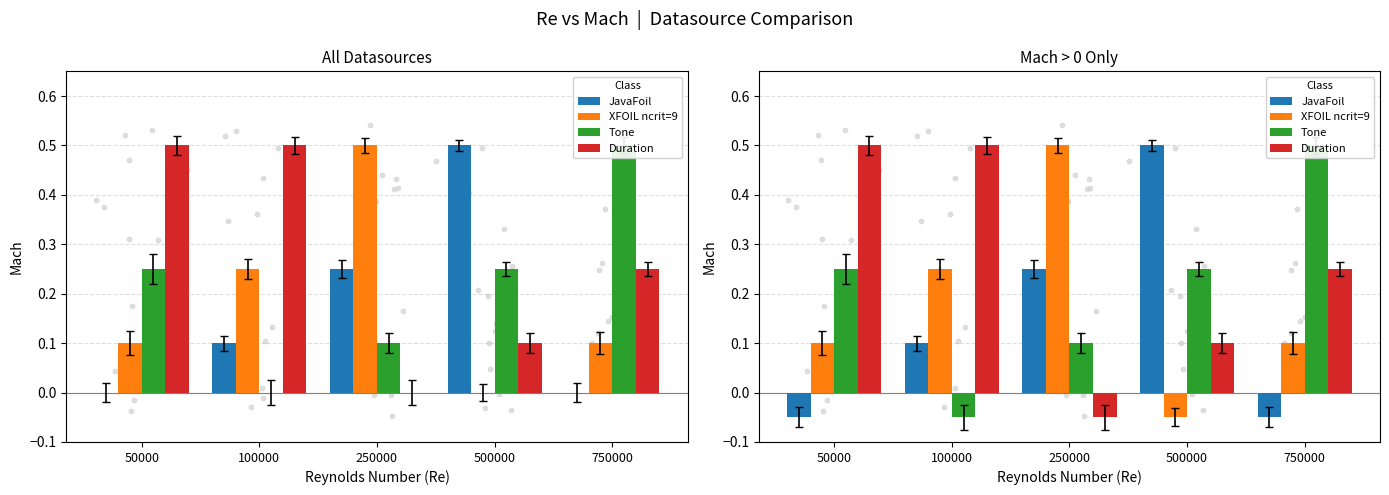

Which series reaches the minimum Y coordinate?

JavaFoil